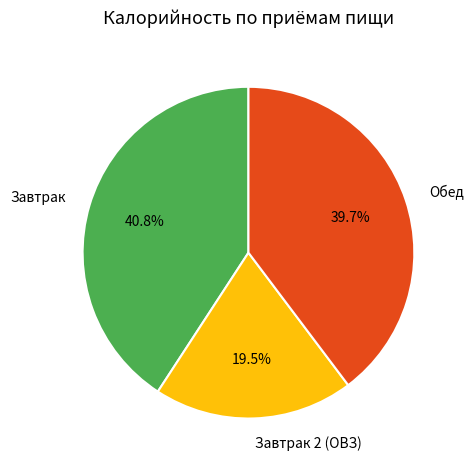

To the nearest percent, what is the difference between the Завтрак 2 (ОВЗ) and Обед slice percentages?

20%